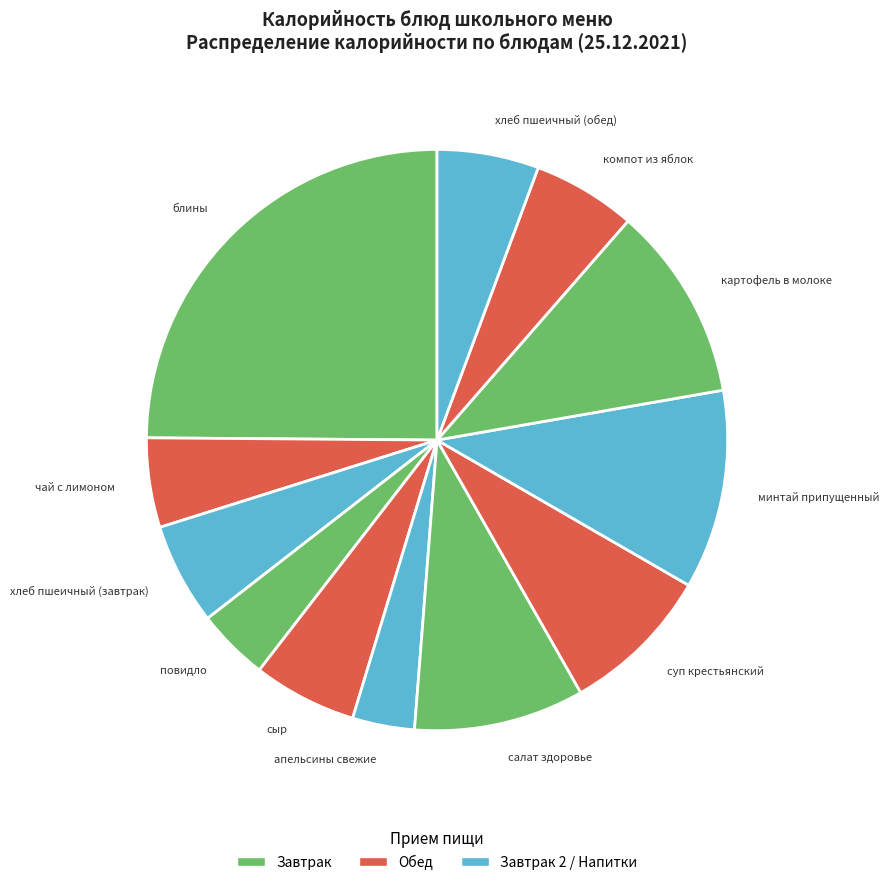

How many slices are in this pie chart?

12